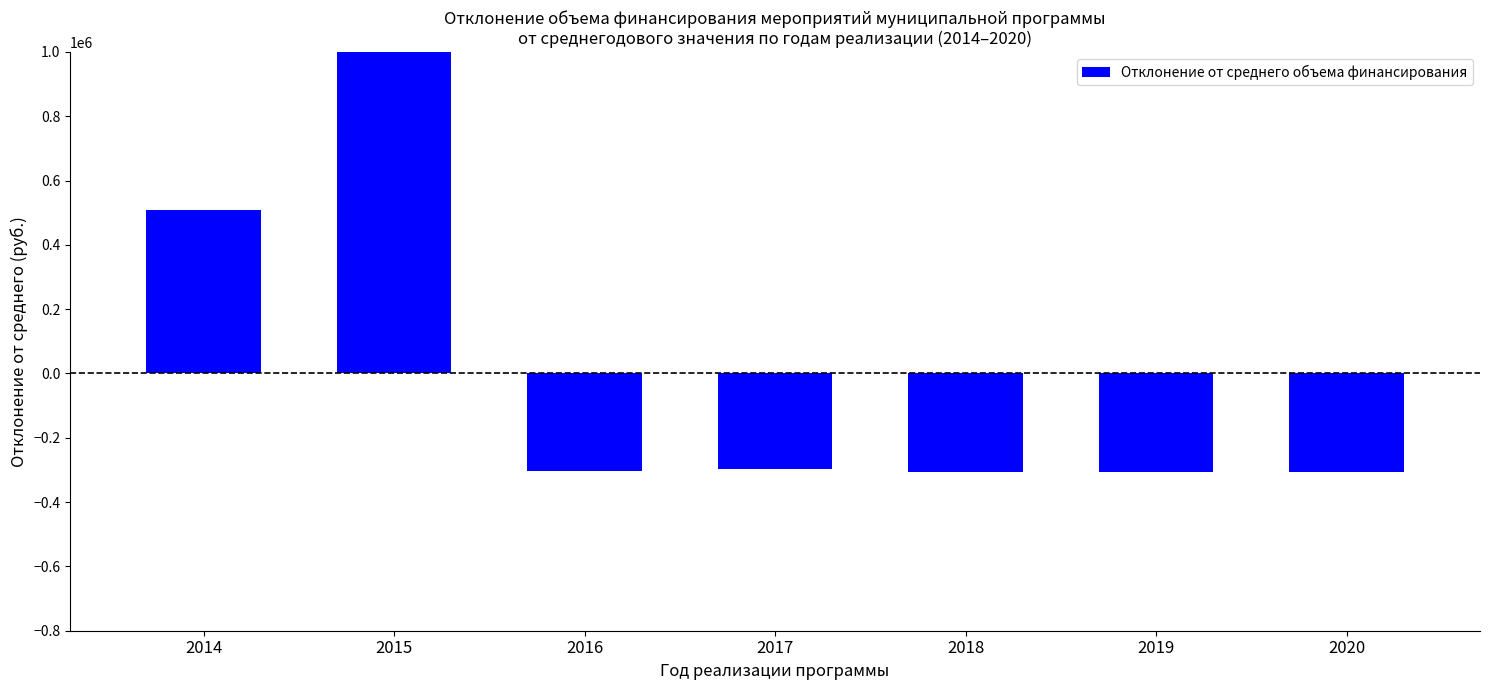

Is it true that the value at 2018 is -492278.3?

False